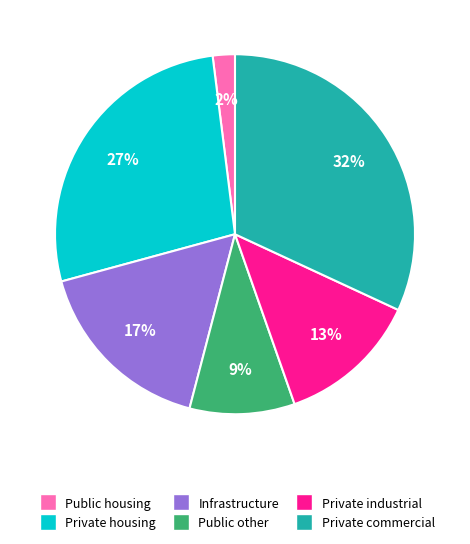

True or false: Private commercial accounts for 44% of the total.

False